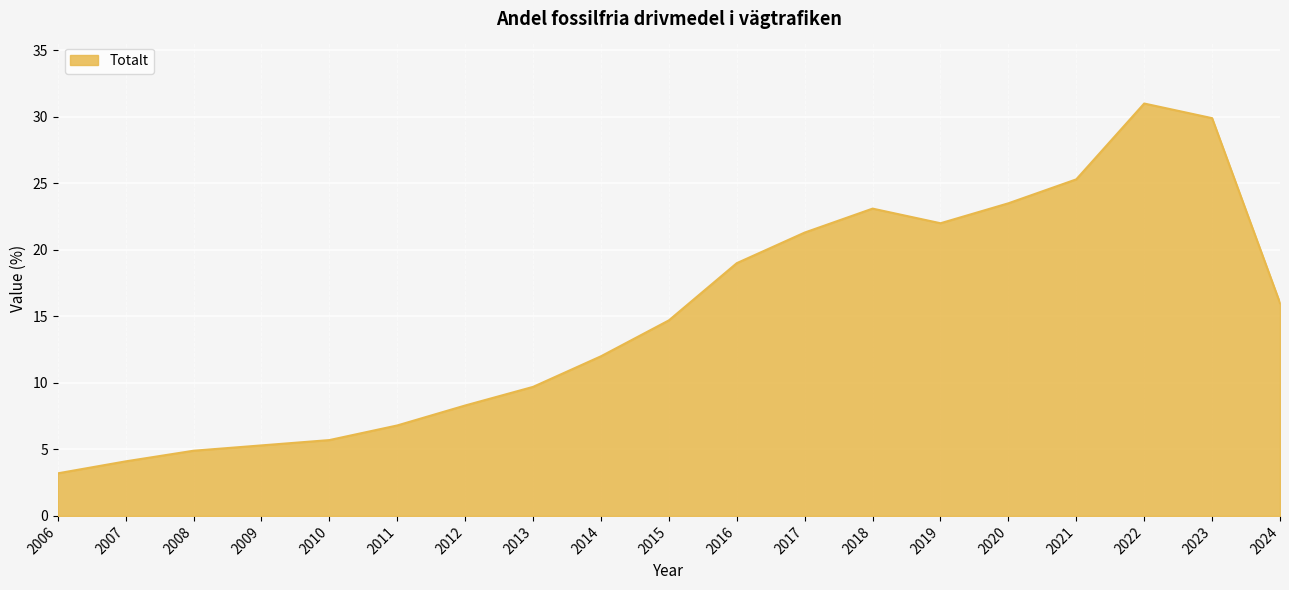

What is the average value?

15.0